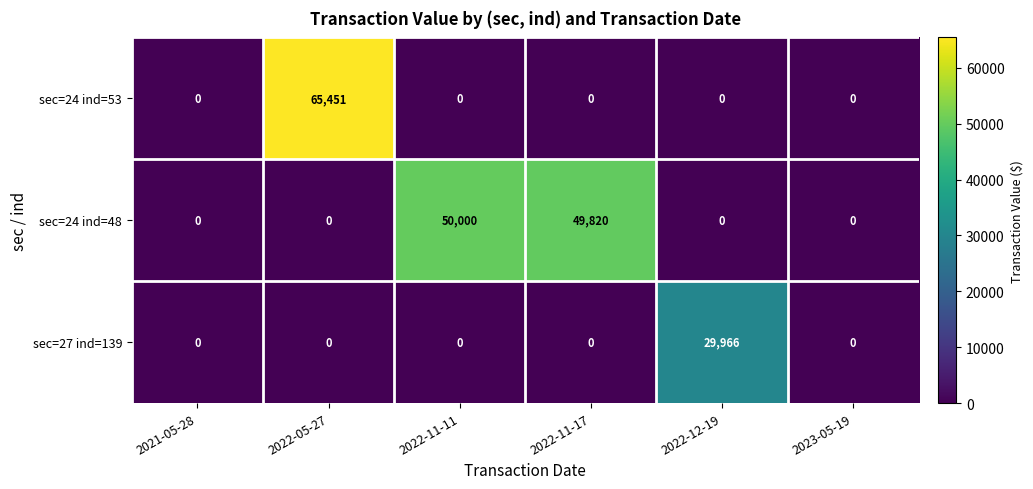

The value of sec=24 ind=48 at 2022-11-17 is 14450. True or false?

False